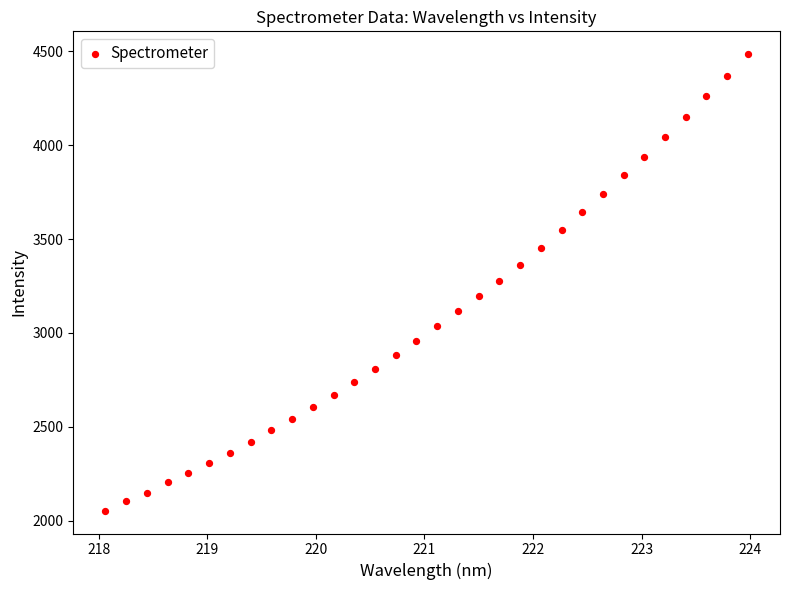

What is the range of Y values (max minus min)?

2431.6